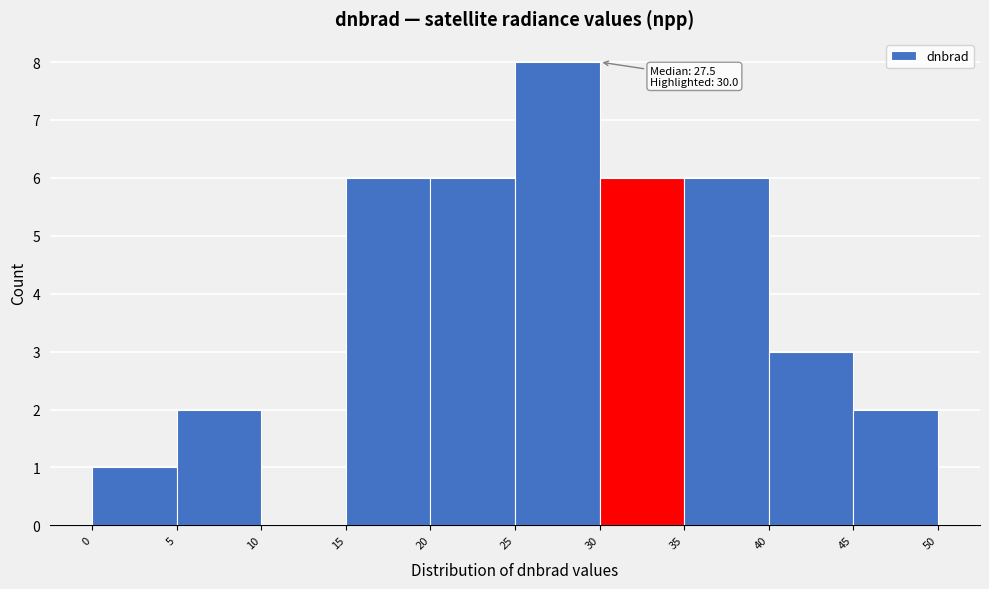

Which range on the x-axis has the tallest bar?

25 to 30